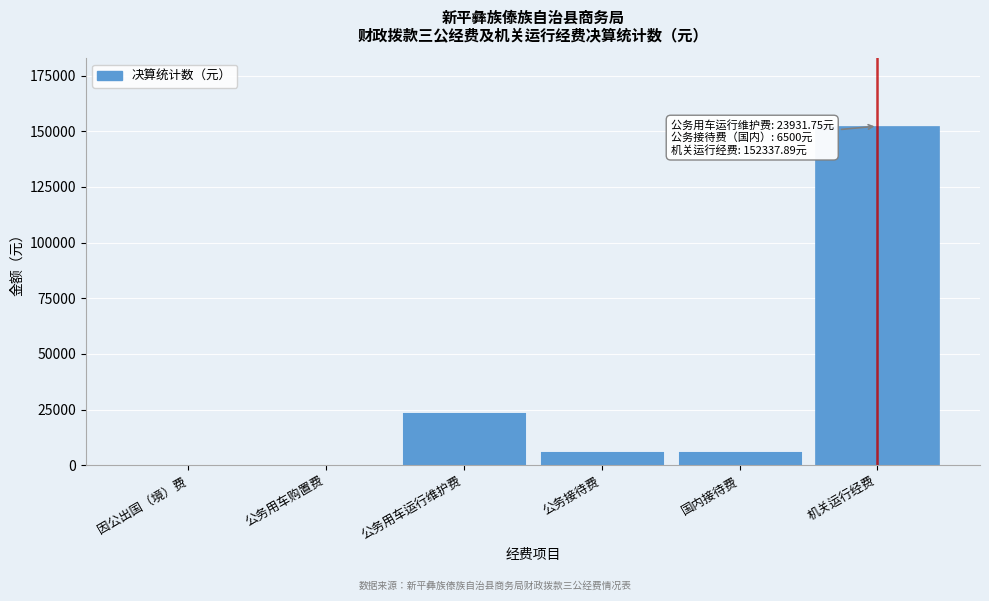

Reading left to right, list all the values displayed in this chart.

因公出国（境）费=0.0	公务用车购置费=0.0	公务用车运行维护费=23931.8	公务接待费=6500.0	国内接待费=6500.0	机关运行经费=152337.9